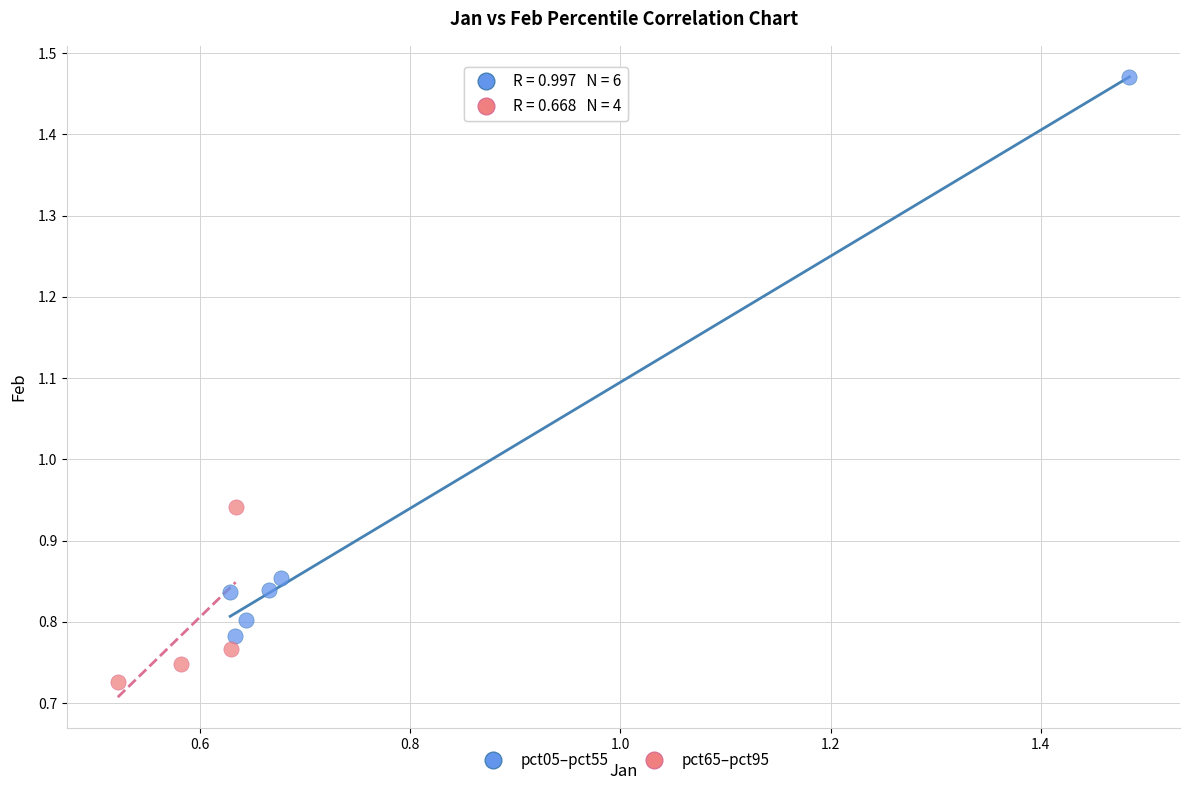

Which series has the widest spread of Y values?

pct05–pct55